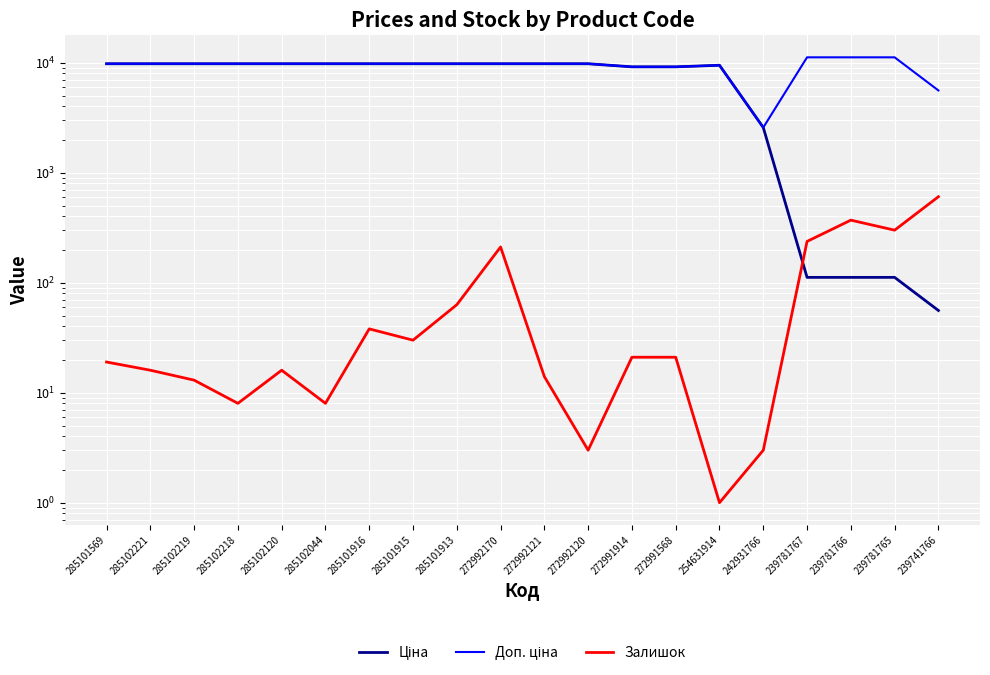

What is the label of the 12th point from the left?

272992120